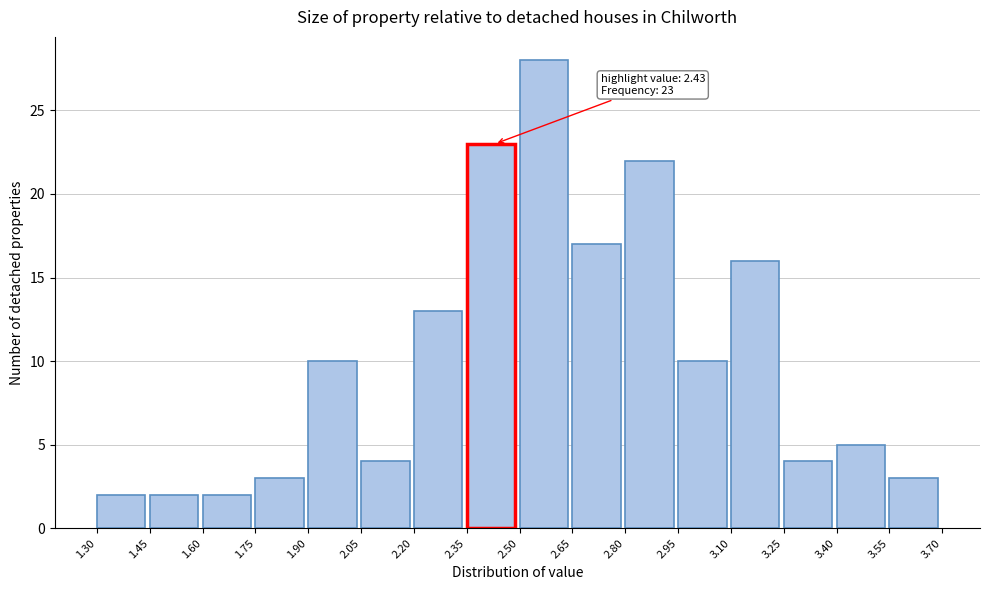

Over which range of the x-axis is the bar tallest?

2.50 to 2.65